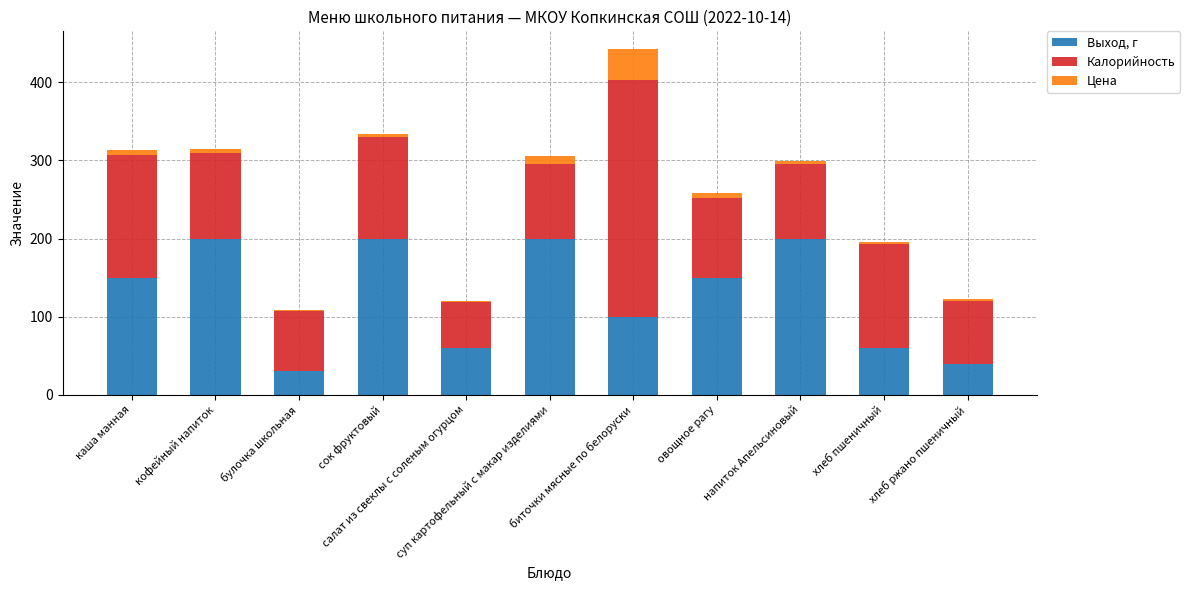

What is the sum of all Выход, г values?

1390.0